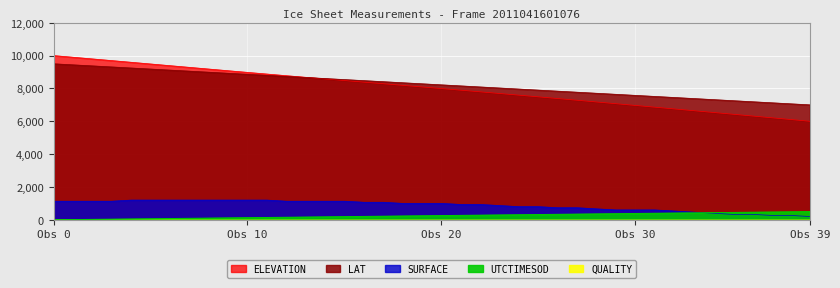

True or false: LAT has more than 0 interior local peaks.

False